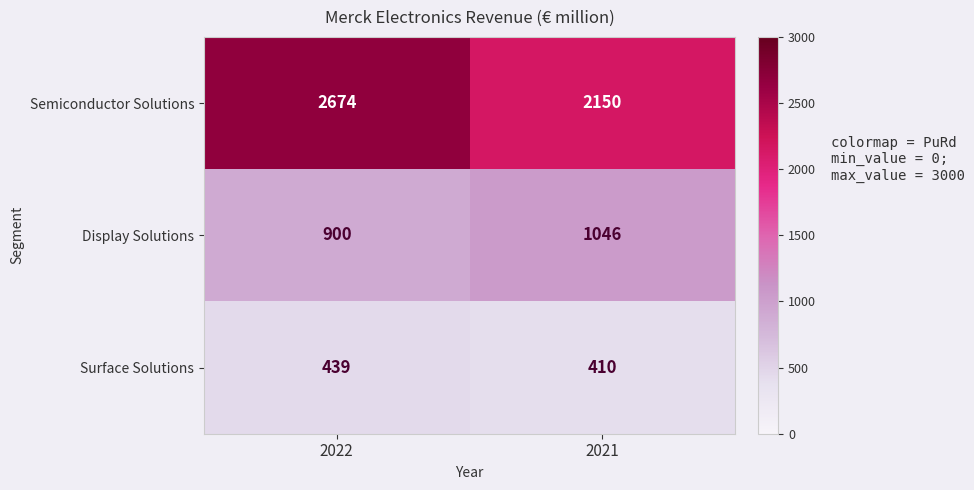

At which category is the sum across all series the highest?

2022